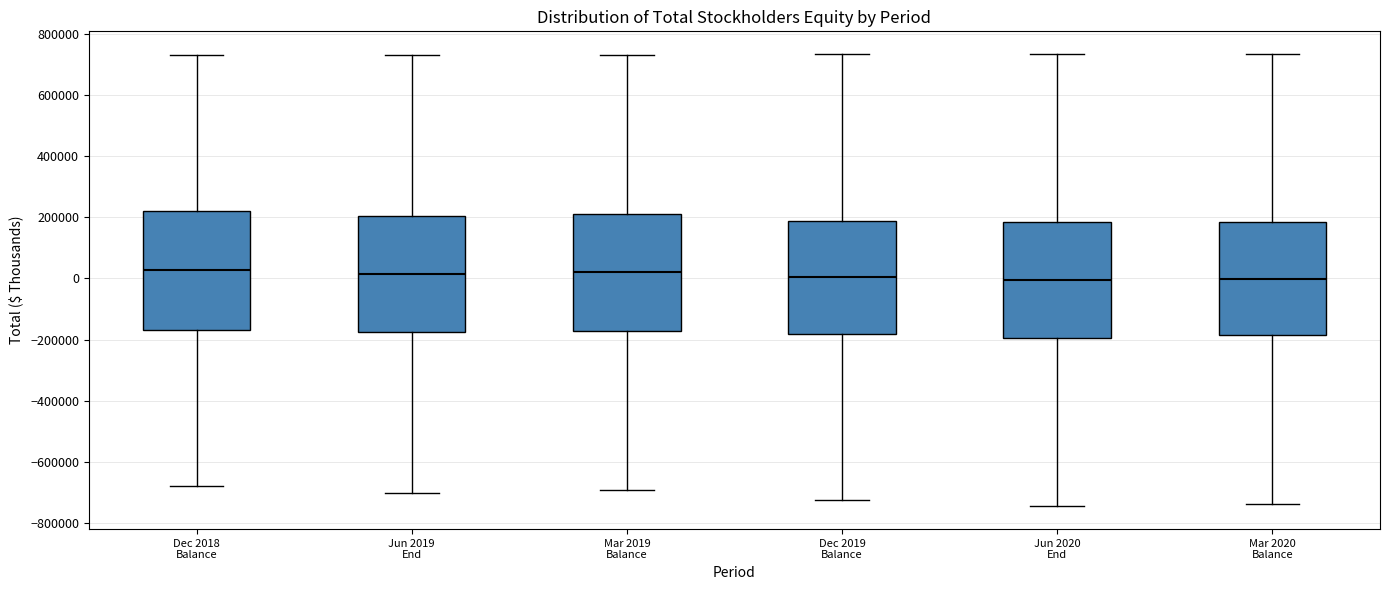

Reading left to right, transcribe this box plot: for each box, give where its median line is, the range the box spans, and where its two whiskers end, as read against the y-axis. The values are not printed on the chart, so give them approximately, as read against the axis.

Dec 2018 Balance: median 20000, box -160000 to 220000, whiskers -680000 to 740000
Jun 2019 End: median 20000, box -180000 to 200000, whiskers -700000 to 740000
Mar 2019 Balance: median 20000, box -180000 to 220000, whiskers -700000 to 740000
Dec 2019 Balance: median 0, box -180000 to 180000, whiskers -720000 to 740000
Jun 2020 End: median 0, box -200000 to 180000, whiskers -740000 to 740000
Mar 2020 Balance: median 0, box -180000 to 180000, whiskers -740000 to 740000